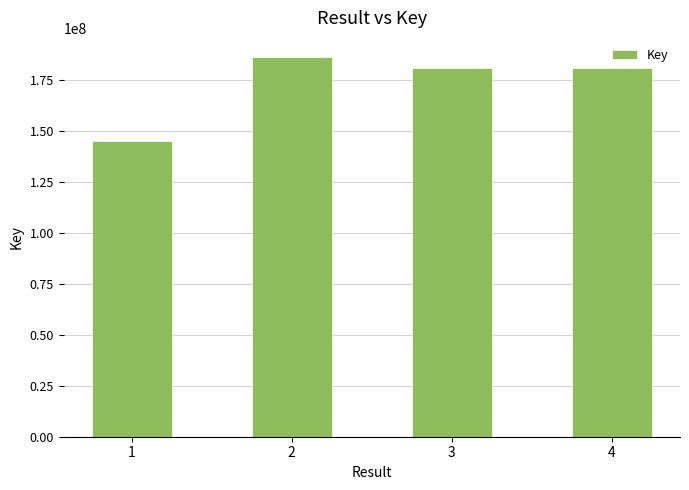

What is the ratio of the value at 3 to the value at 1?

1.2